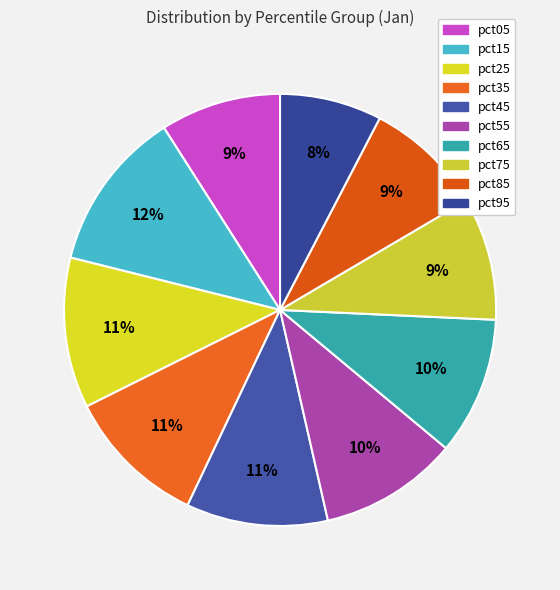

Is there a majority slice in this chart?

No